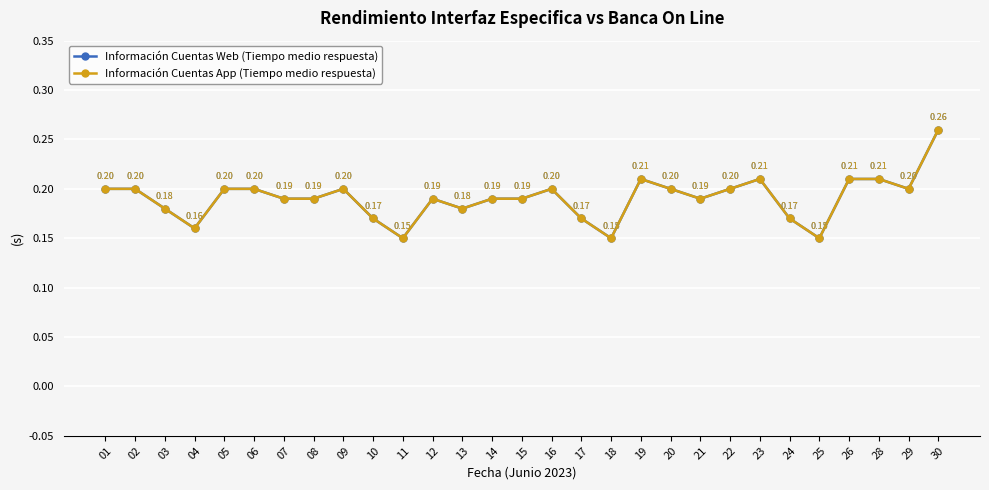

At which category does Información Cuentas App (Tiempo medio respuesta) reach its first local peak?

09